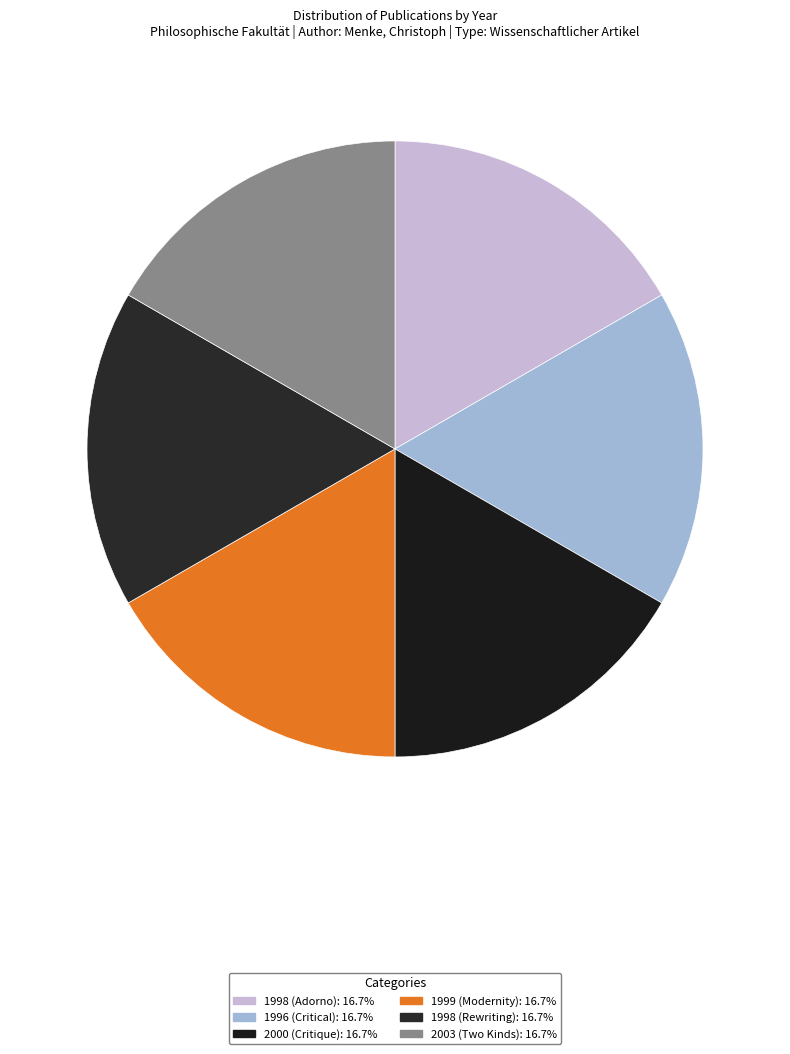

Approximately how many times larger is the value at 2000 (Critique) compared to 1999 (Modernity)?

1.0